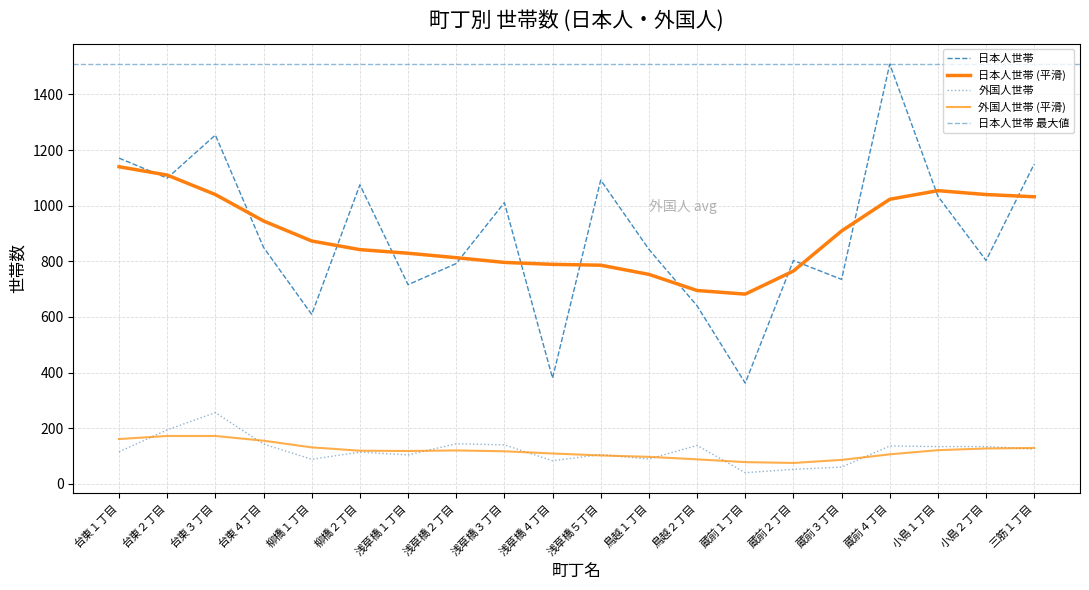

What position from the left is 浅草橋２丁目?

8